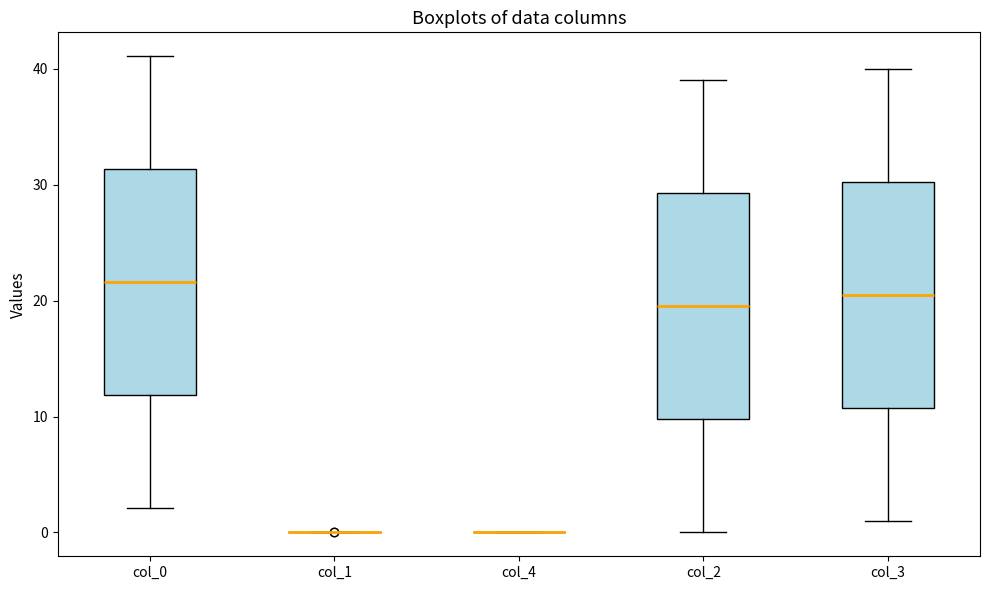

Reading left to right, read every box against the y-axis: the position of its median line, the range the box covers, and the ends of its whiskers. The values are not printed on the chart, so give them approximately, as read against the axis.

col_0: median 22, box 12 to 31, whiskers 2 to 41
col_1: box collapsed to a line at 0, whiskers 0 to 0
col_4: box collapsed to a line at 0, whiskers 0 to 0
col_2: median 20, box 10 to 29, whiskers 0 to 39
col_3: median 21, box 11 to 30, whiskers 1 to 40